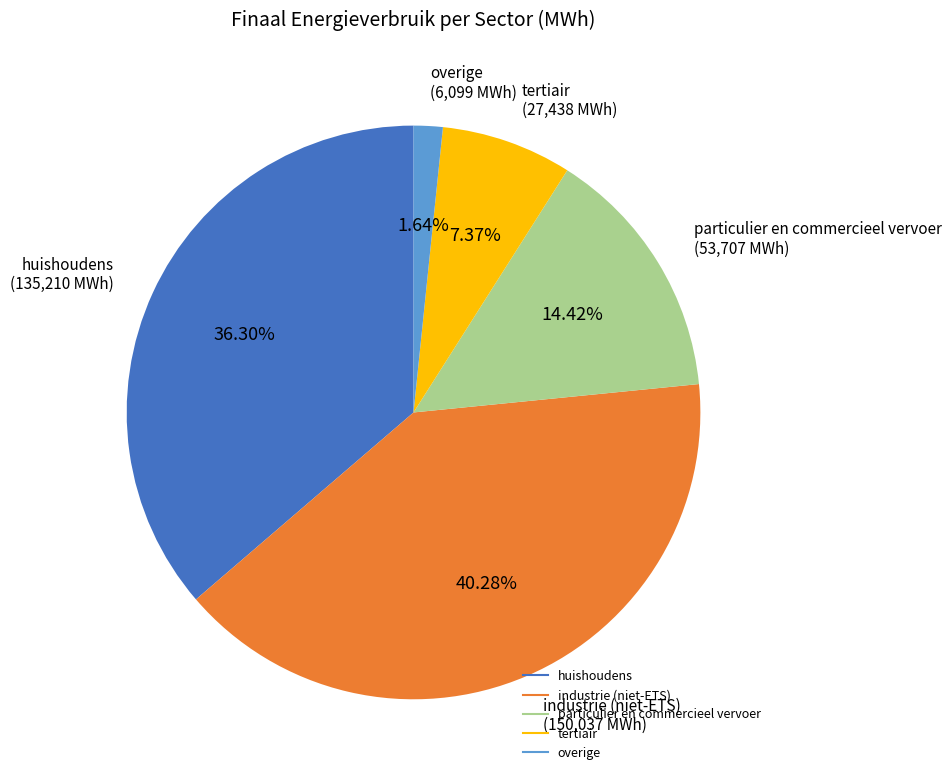

Does any single category account for the majority?

No